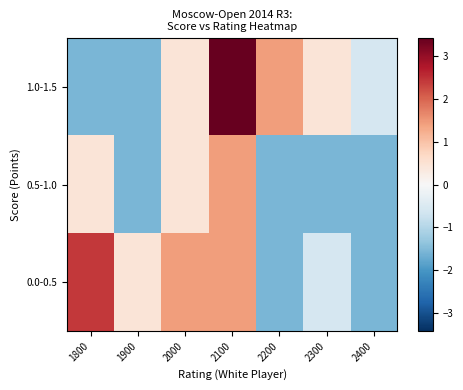

Which label corresponds to the largest value in the chart?

2100